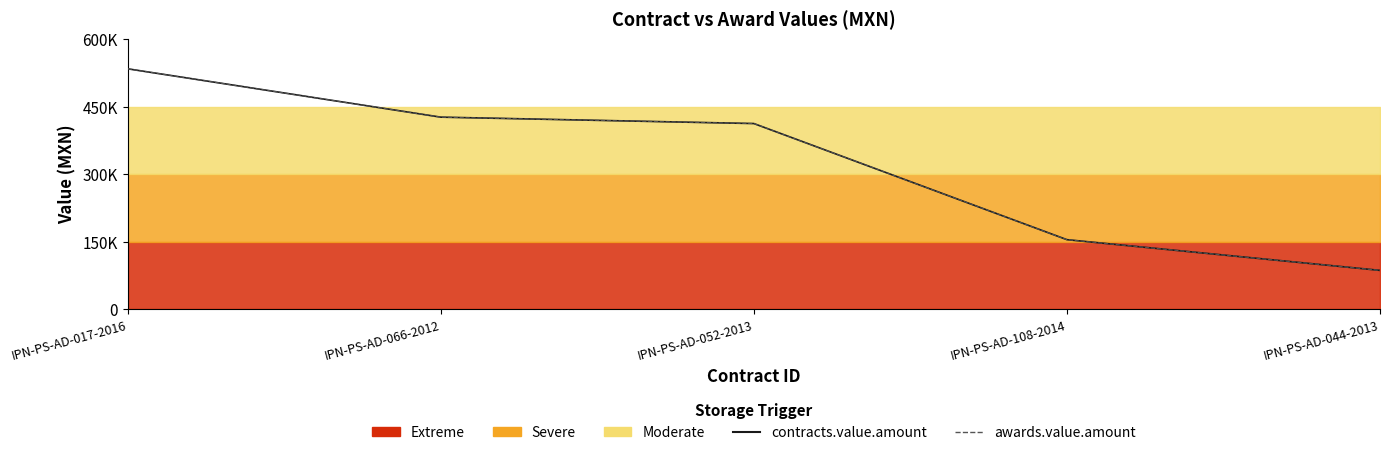

What is the sum of the awards.value.amount values at IPN-PS-AD-017-2016 and IPN-PS-AD-108-2014?

688662.2